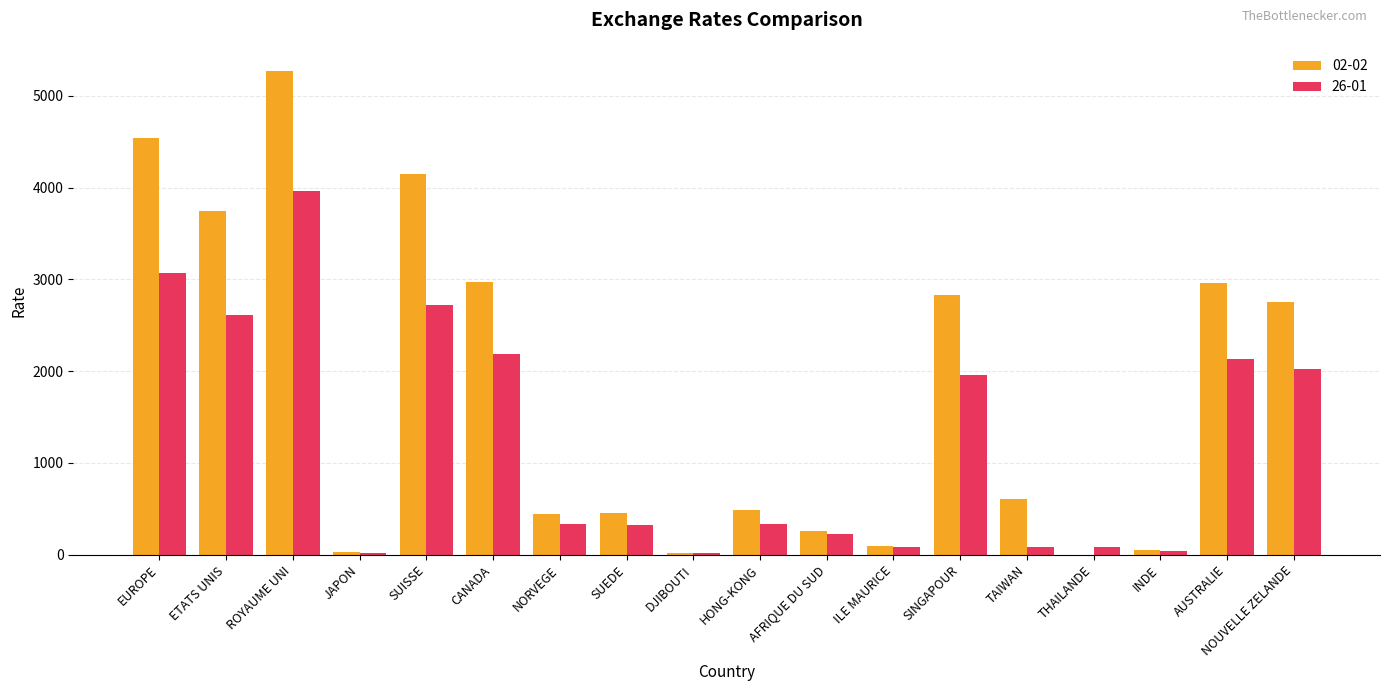

Is the value of 26-01 at AUSTRALIE greater than the value of 02-02 at CANADA?

No